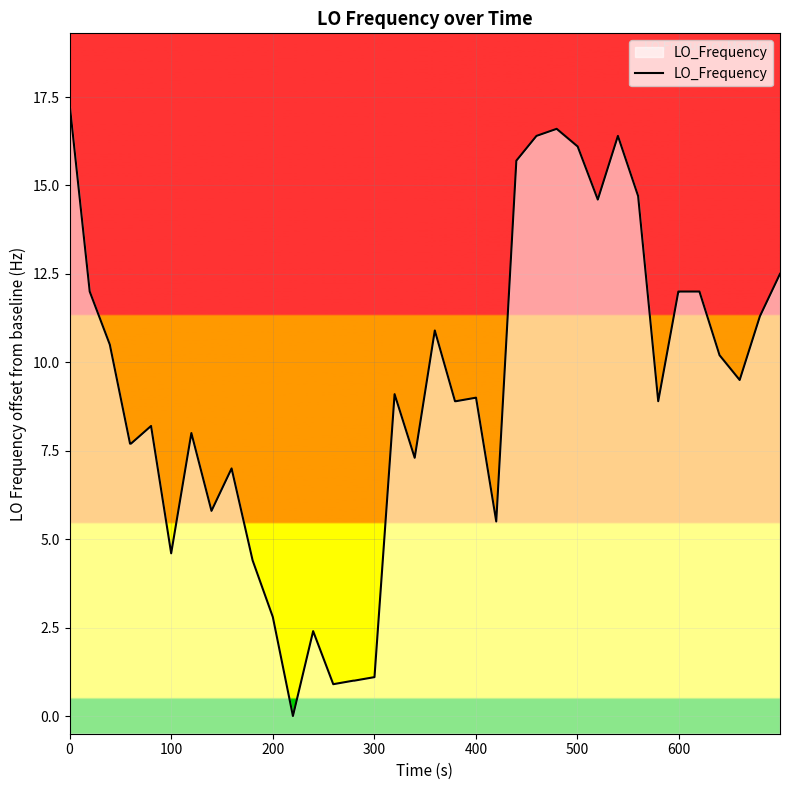

What is the difference between the maximum and minimum values?

17.3